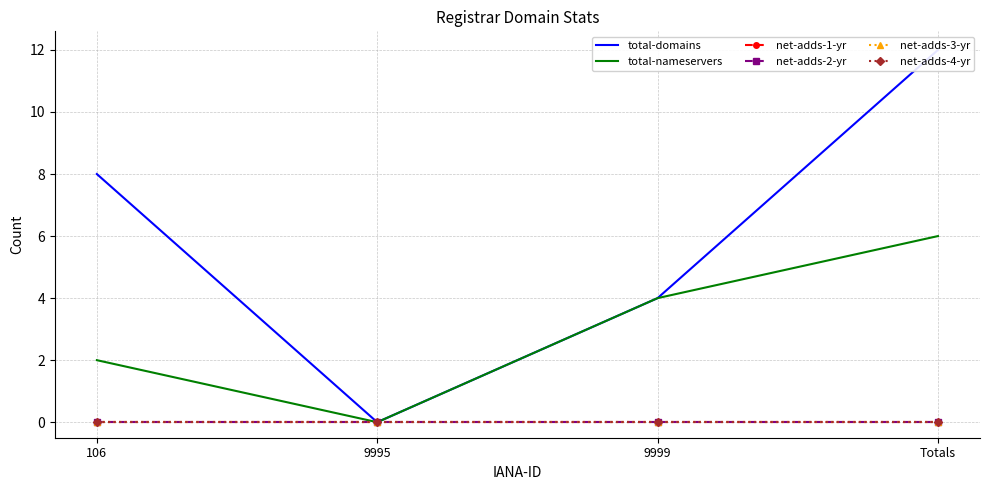

Which category has the lowest value in the total-domains series?

9995